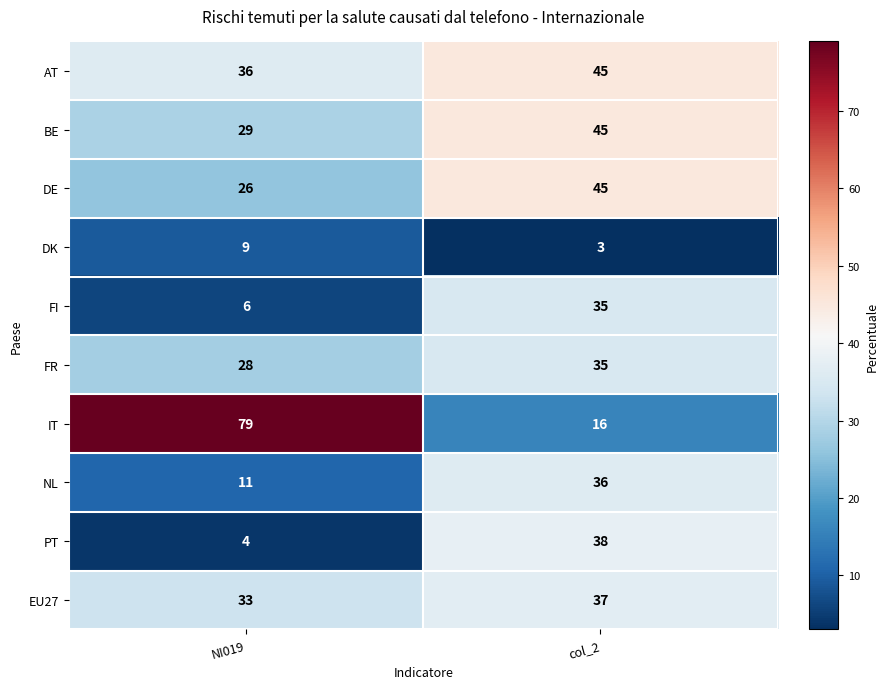

True or false: FR has a value of 40 at NI019.

False